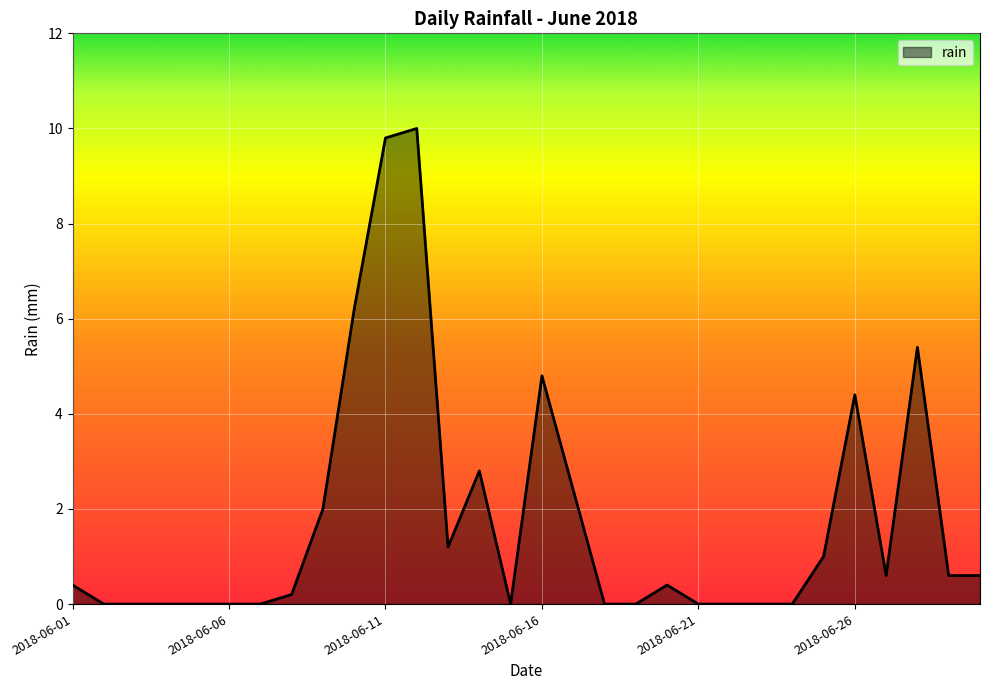

What is the sum of all values?

52.8